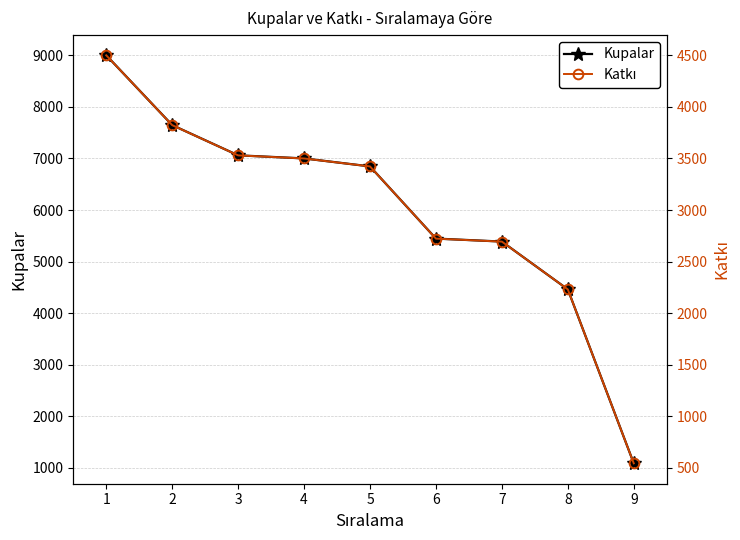

True or false: Katkı and Kupalar cross at least once.

False